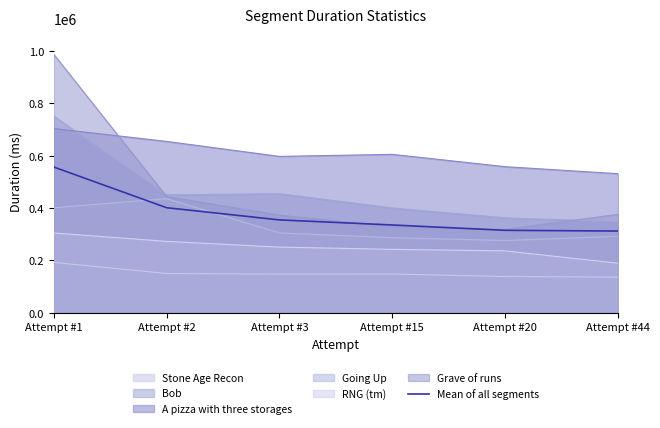

Approximately how many times larger is the value at Attempt #1 compared to Attempt #15?

1.7